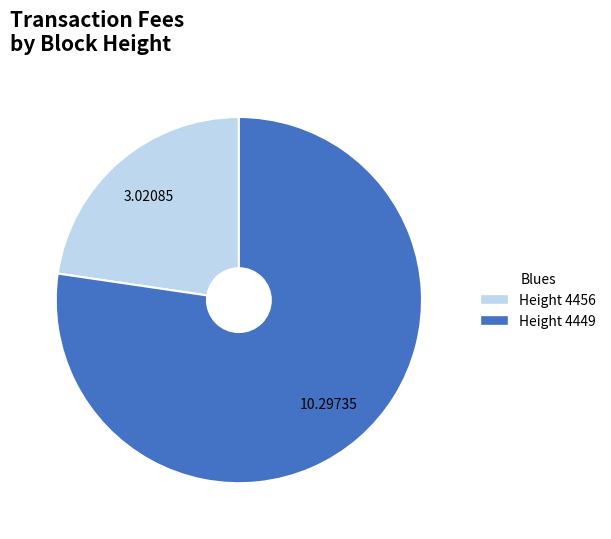

Is the sum of Height 4456 and Height 4449 greater than half?

Yes